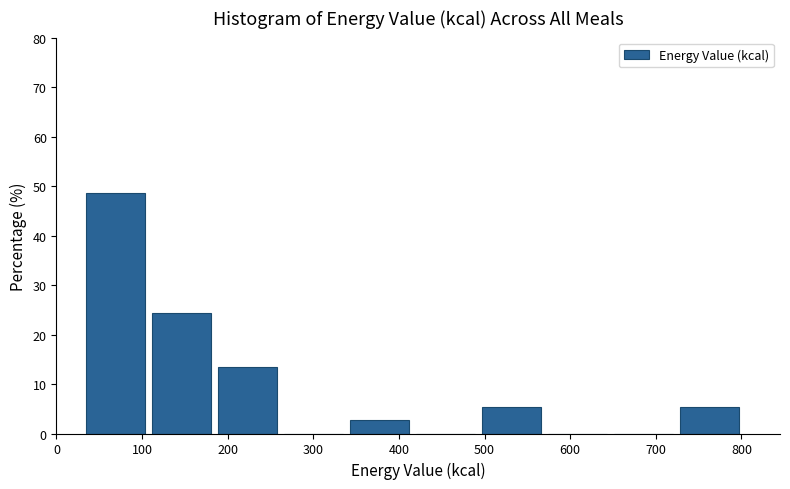

What is the height of the bar covering 340 to 420 on the x-axis? Neither the bar edges nor the heights are printed on the chart, so give them approximately, as read against the axes.

3